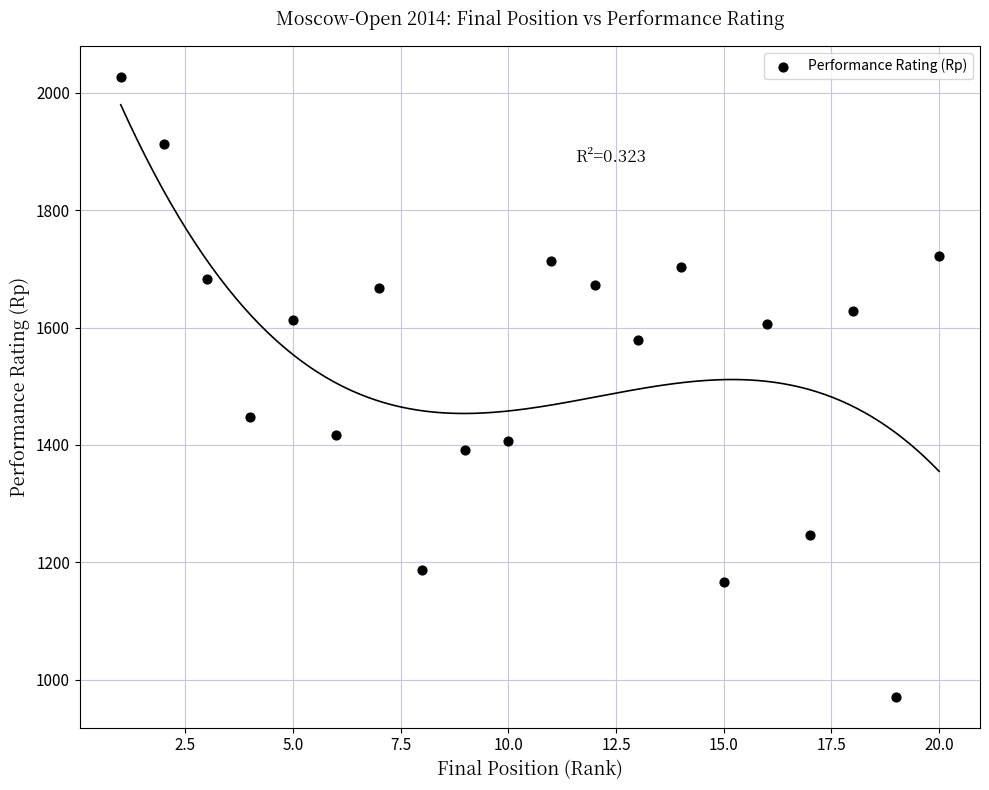

What Y value in the scatter plot is closest to 1499?

1447